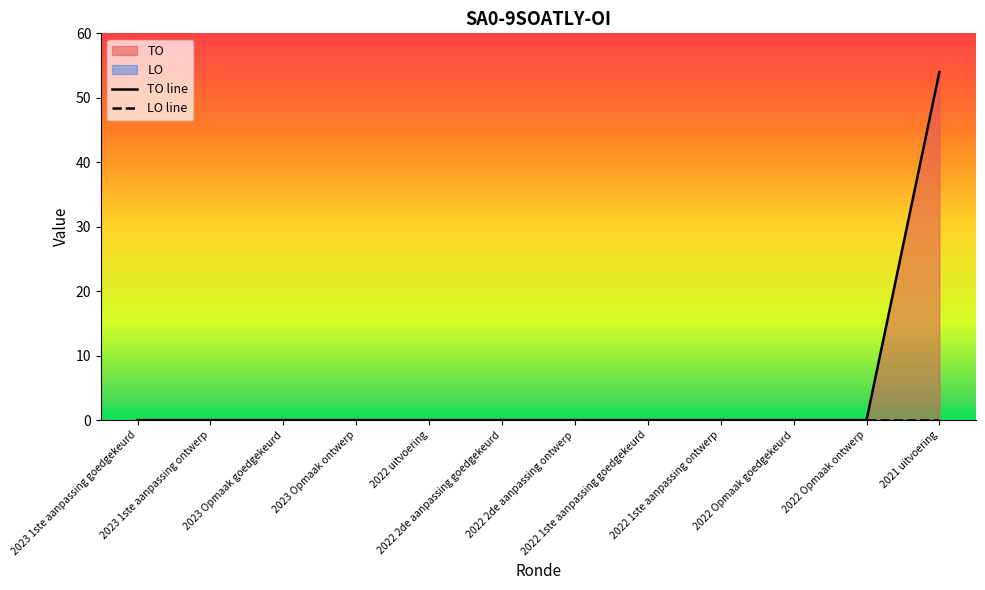

Between 2021 uitvoering and 2022 1ste aanpassing ontwerp, which is larger?

2021 uitvoering